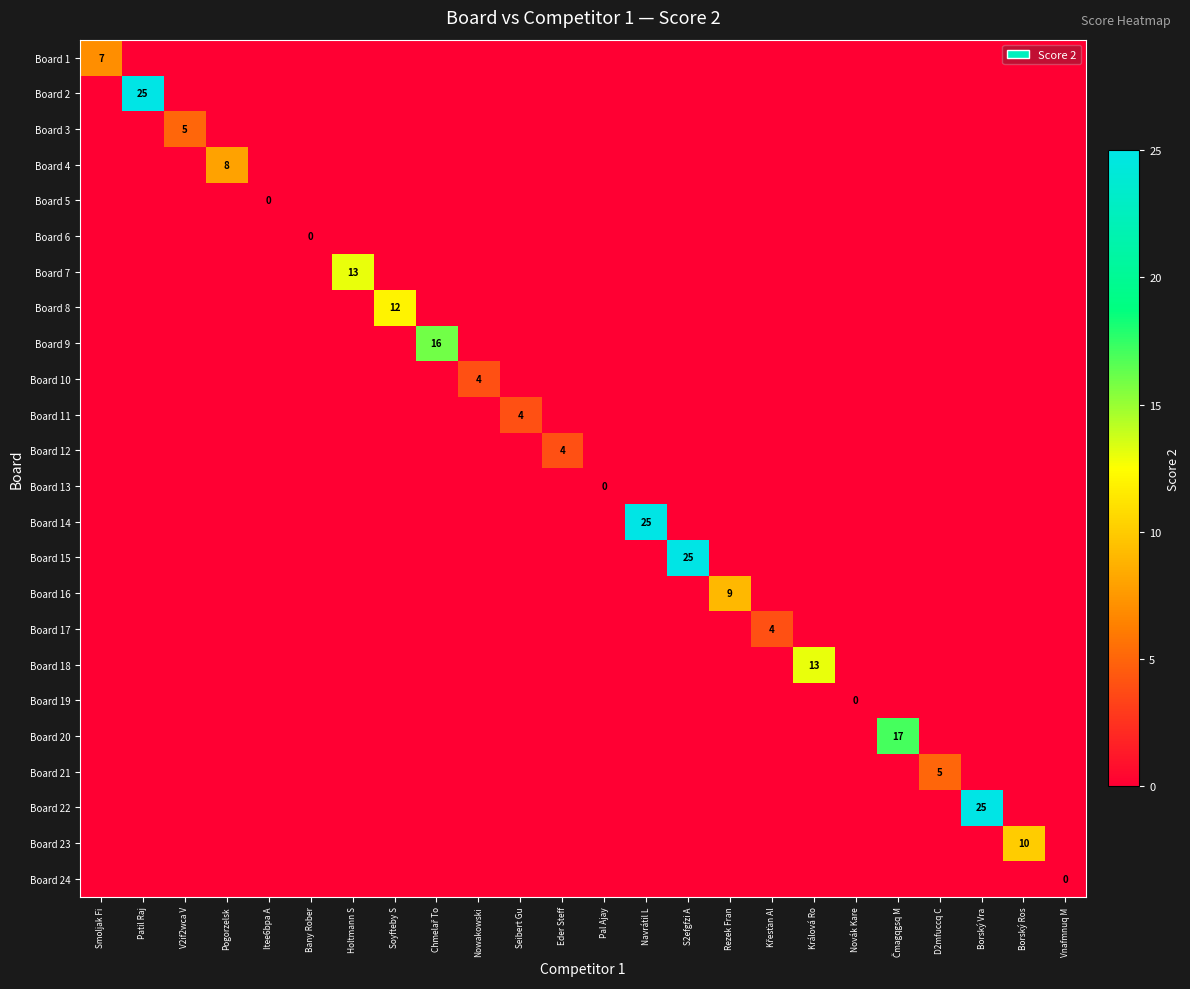

How many Board 24 values are between -1 and 0?

24